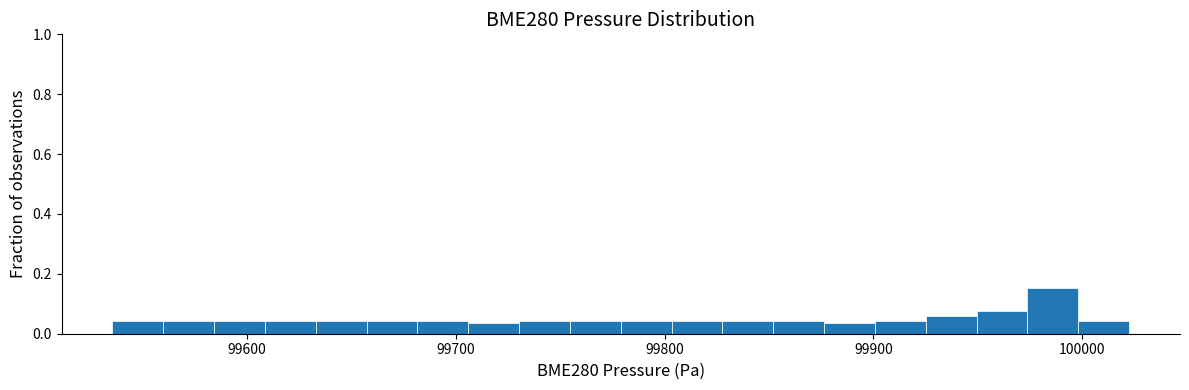

Around what value on the x-axis is the tallest bar? Give the approximate position of its centre, as read against the axis.

99990